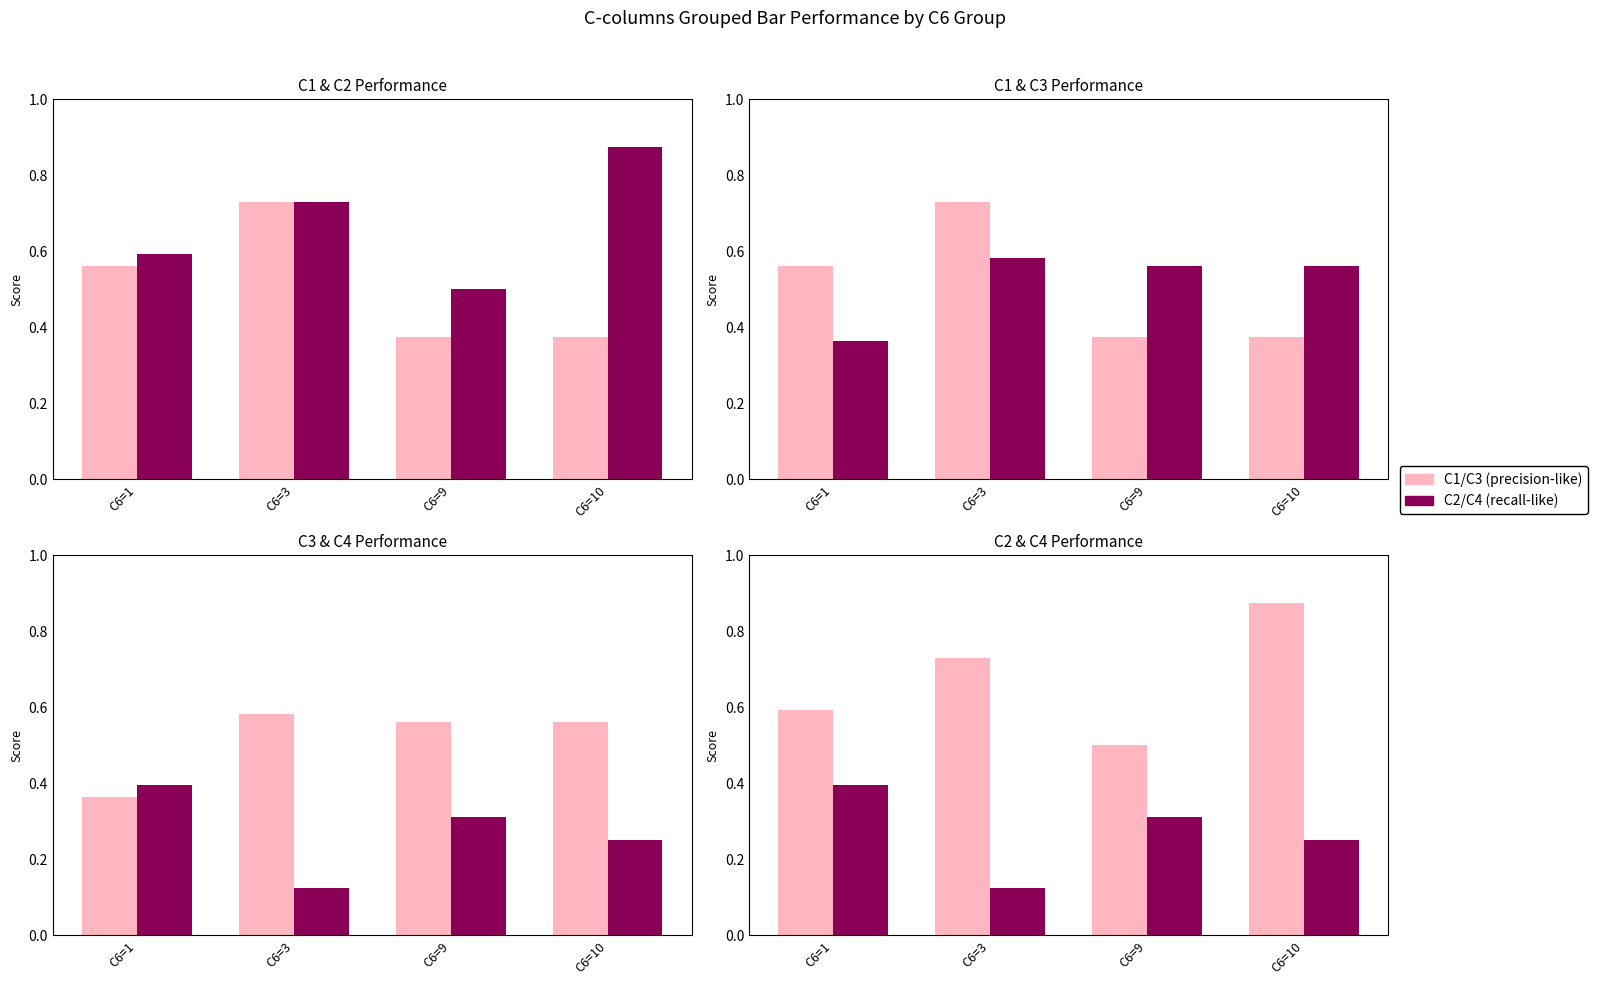

What is the difference between the maximum and minimum values in the C4 series?

0.3